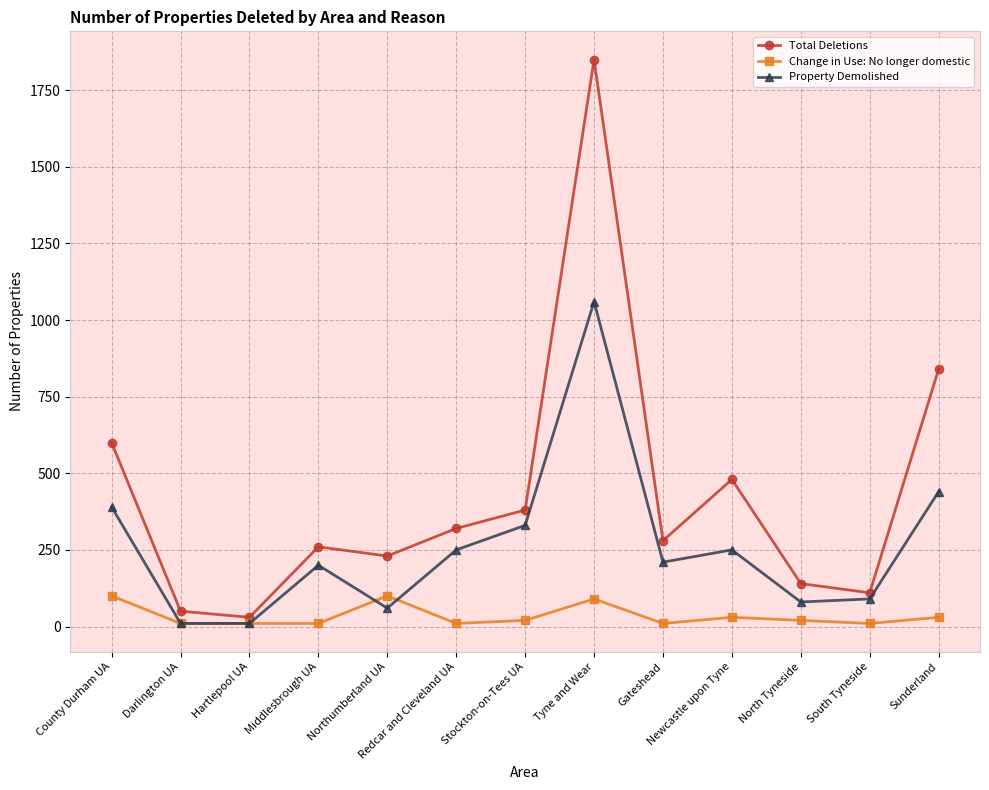

What is the total value across all series at Gateshead?

500